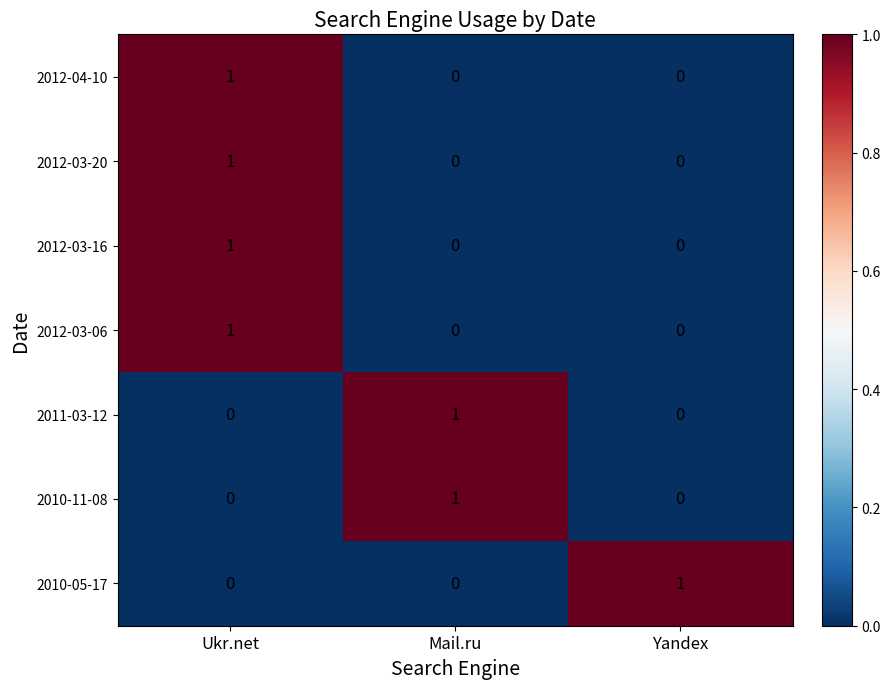

Reading left to right, what are all the values shown in this chart?

2012-04-10: Ukr.net=1	Mail.ru=0	Yandex=0
2012-03-20: Ukr.net=1	Mail.ru=0	Yandex=0
2012-03-16: Ukr.net=1	Mail.ru=0	Yandex=0
2012-03-06: Ukr.net=1	Mail.ru=0	Yandex=0
2011-03-12: Ukr.net=0	Mail.ru=1	Yandex=0
2010-11-08: Ukr.net=0	Mail.ru=1	Yandex=0
2010-05-17: Ukr.net=0	Mail.ru=0	Yandex=1